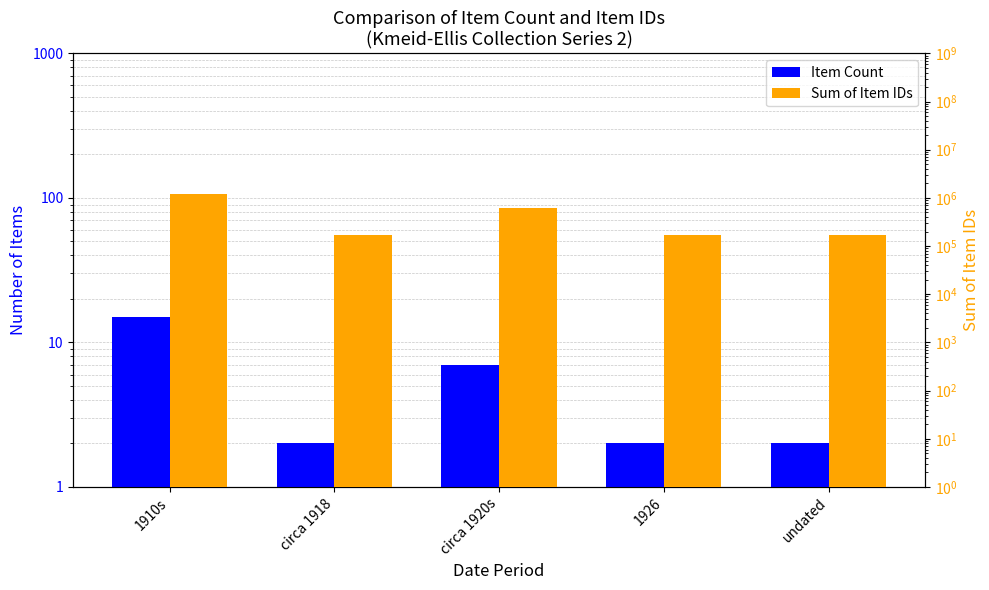

Rank the series by their average value, from lowest to highest.

Item Count, Sum of Item IDs